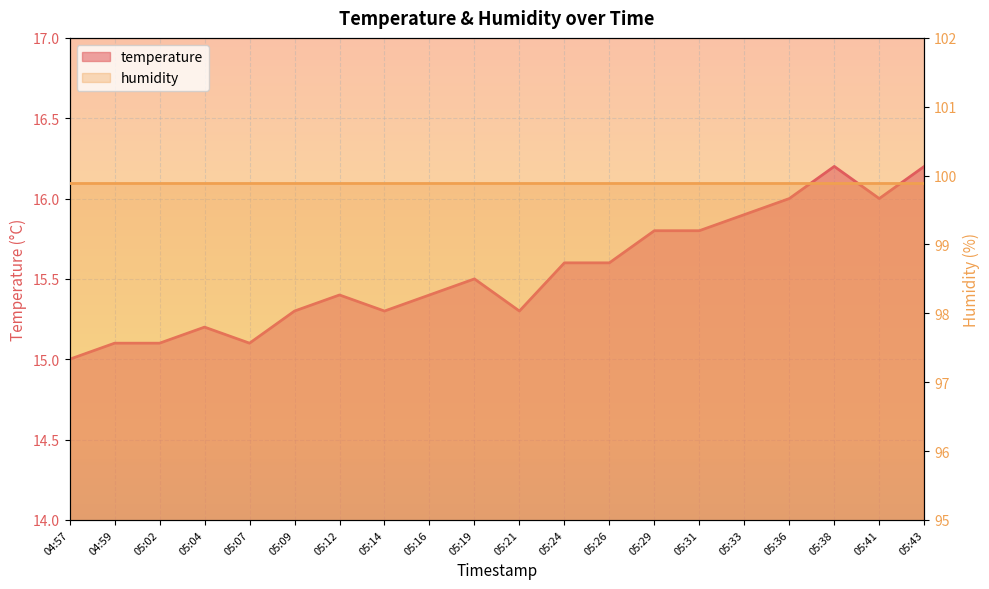

What is the greatest value displayed?

16.2